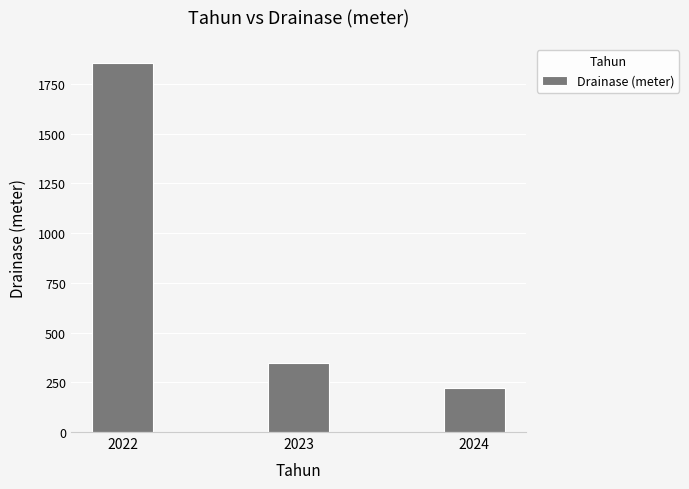

What is the value of the 1st bar from the left?

1857.0